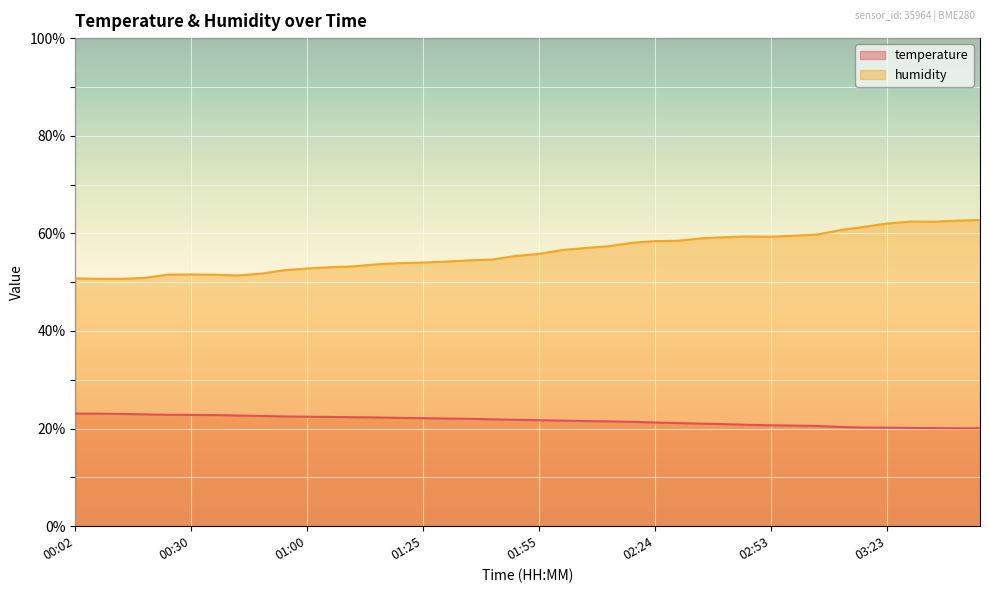

At which category is the sum across all series the highest?

03:48